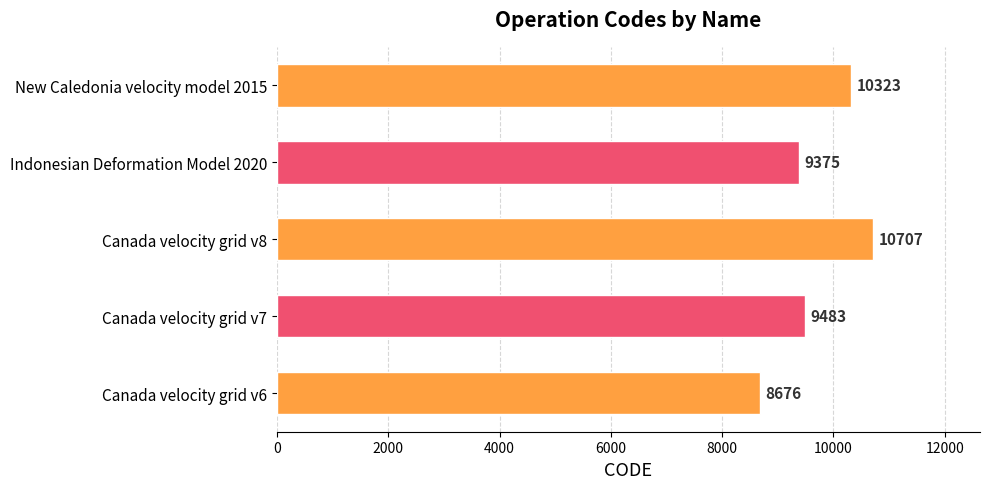

What is the value of the 4th bar from the left?

9375